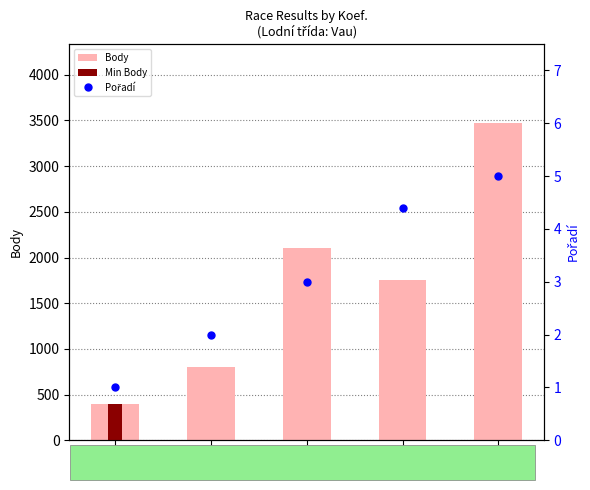

Between 1 and 4, which series saw the biggest shift?

Body